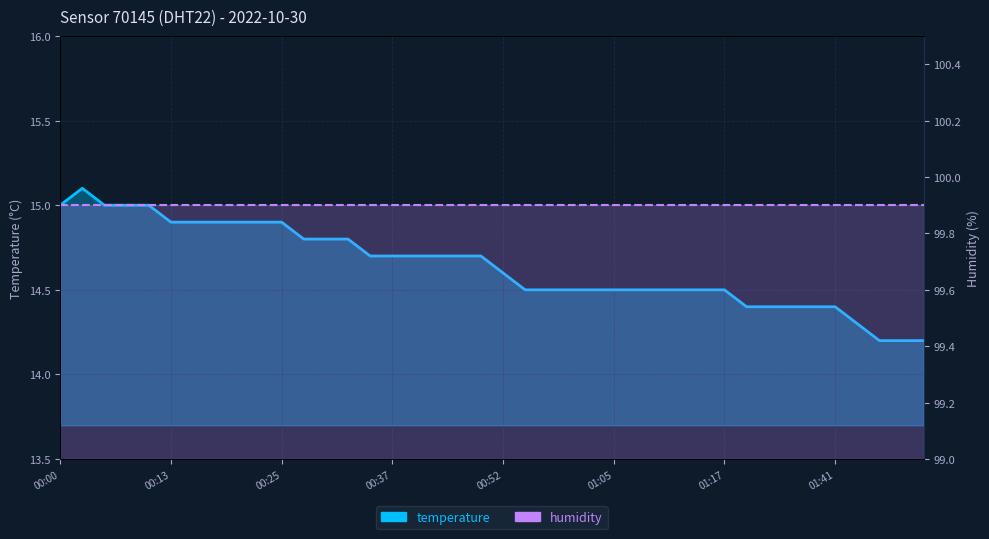

The value at 00:37 is 14.7. True or false?

True